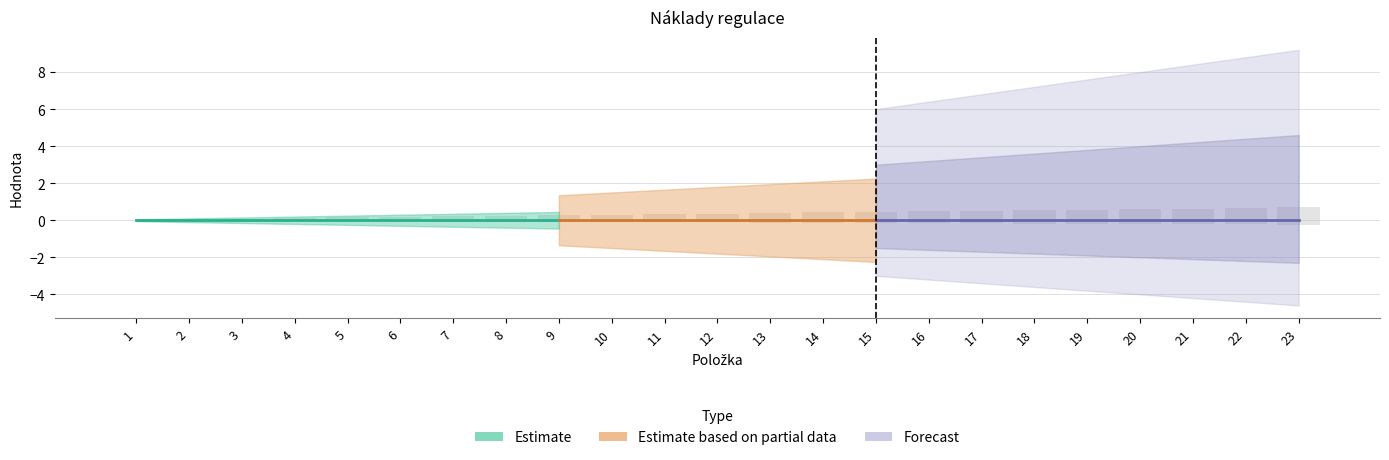

Reading left to right, list all the values displayed in this chart.

0.0	0.1	0.1	0.1	0.1	0.2	0.2	0.2	0.3	0.3	0.3	0.4	0.4	0.4	0.4	0.5	0.5	0.5	0.6	0.6	0.6	0.7	0.7